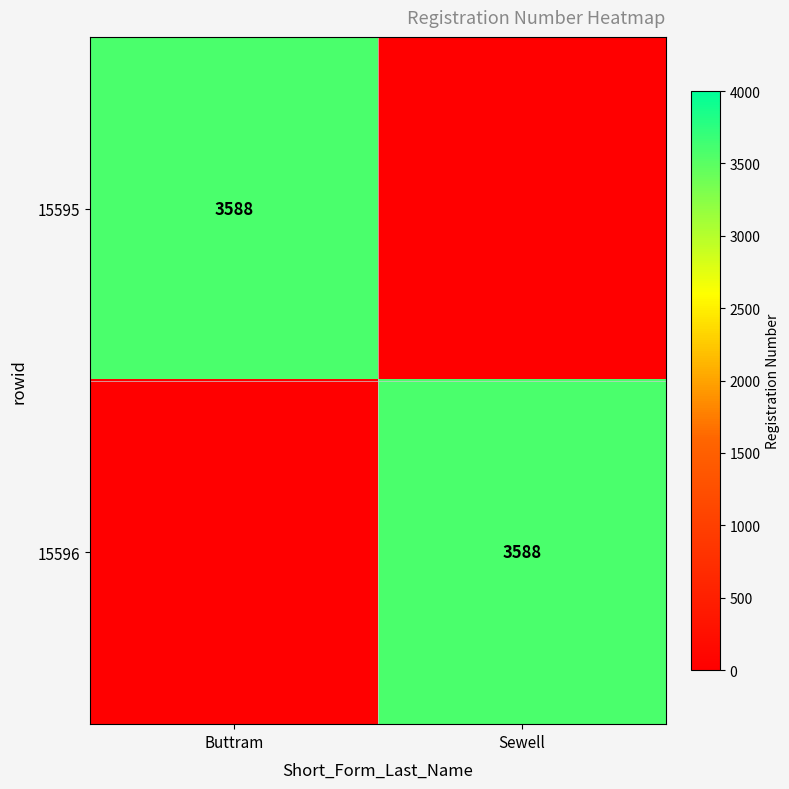

Is it true that 15595 equals 4971 at Buttram?

False